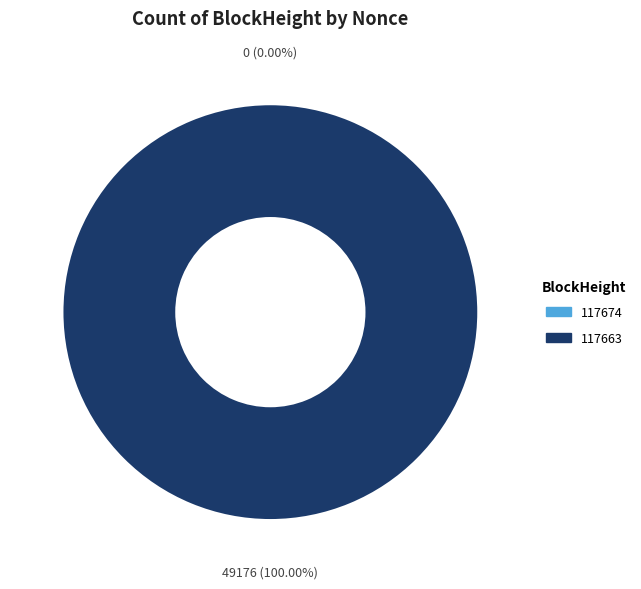

Count the number of slices in the pie.

2